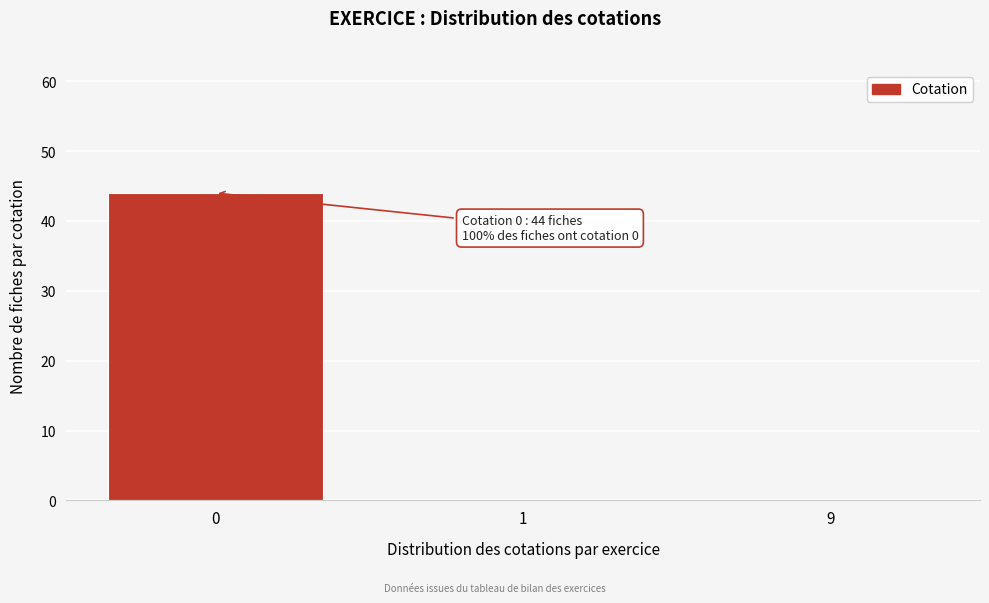

Reading left to right, extract all data points from this chart.

0=44	1=0	9=0